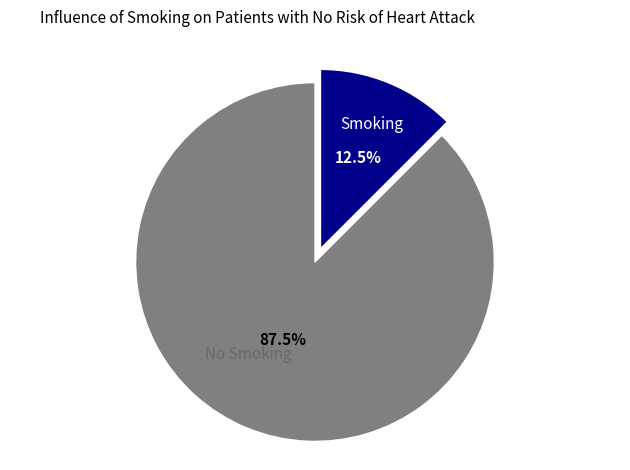

Which slice represents more than half of the pie?

No Smoking